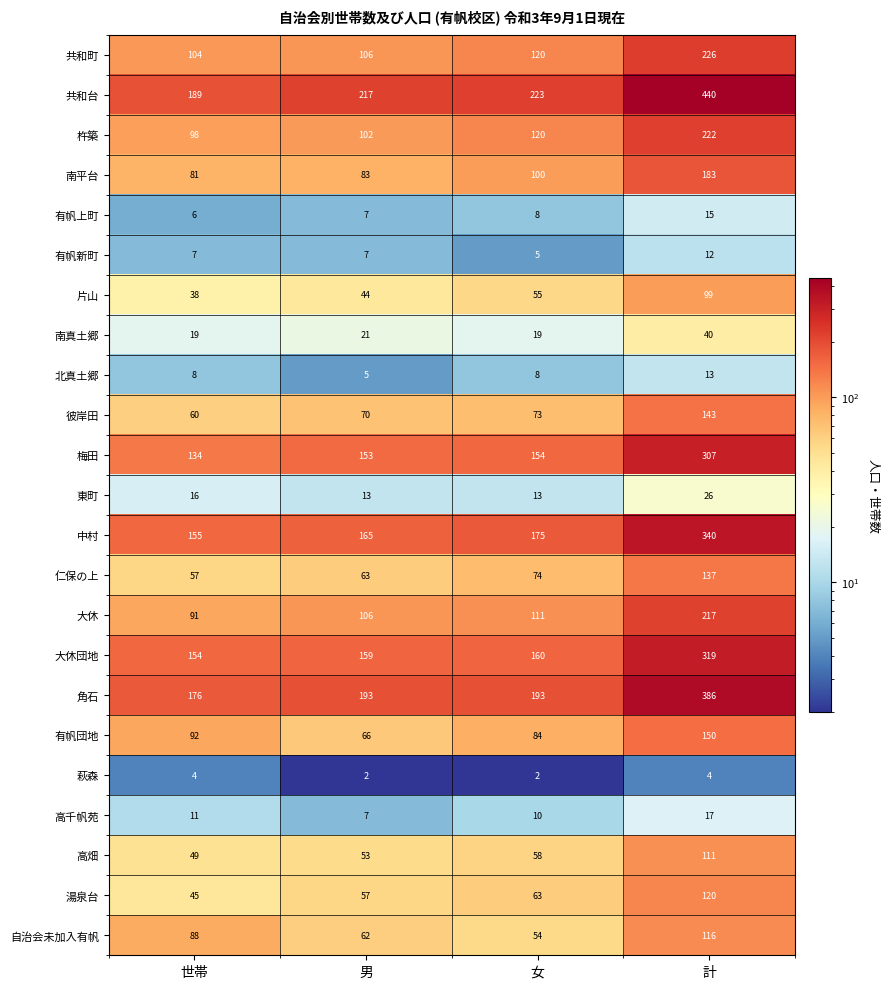

What is the difference between the second highest and second lowest values in the 片山 series?

11